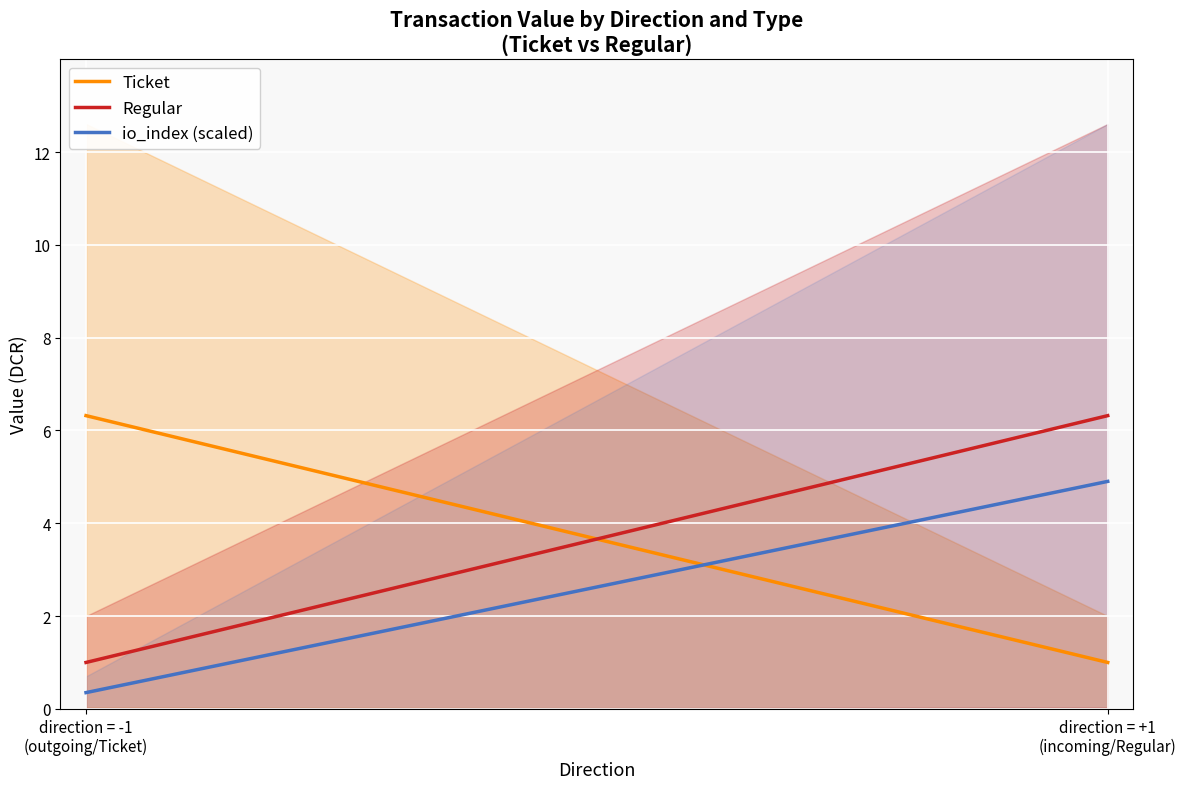

How many data points in io_index (scaled) are above 2?

9